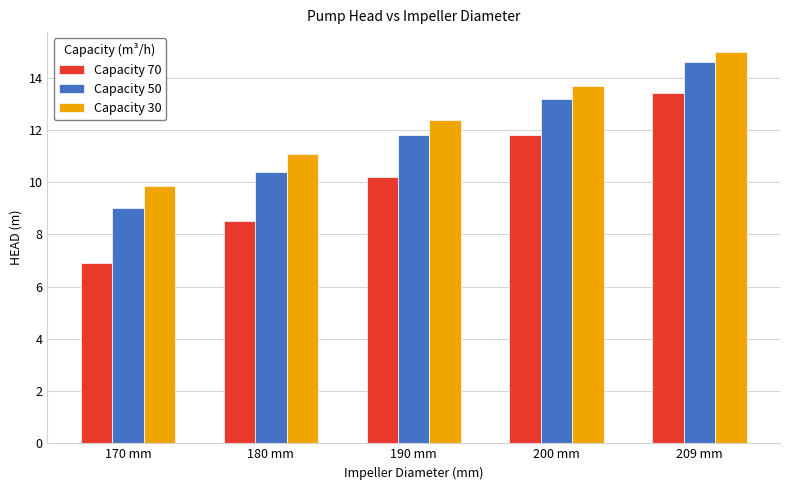

What is the minimum value shown in the chart?

6.9